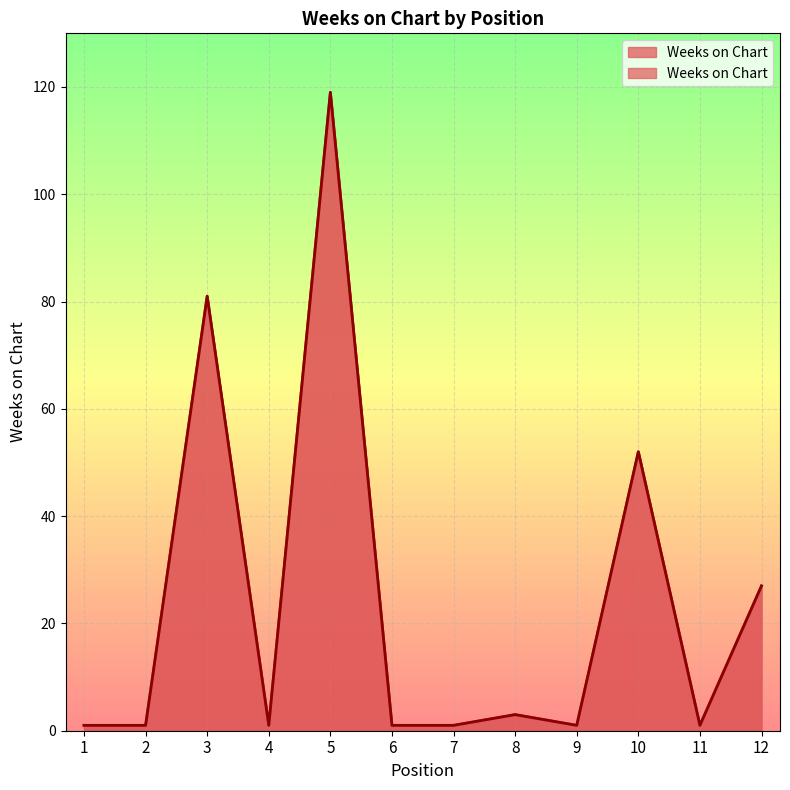

What is the smallest value displayed?

1